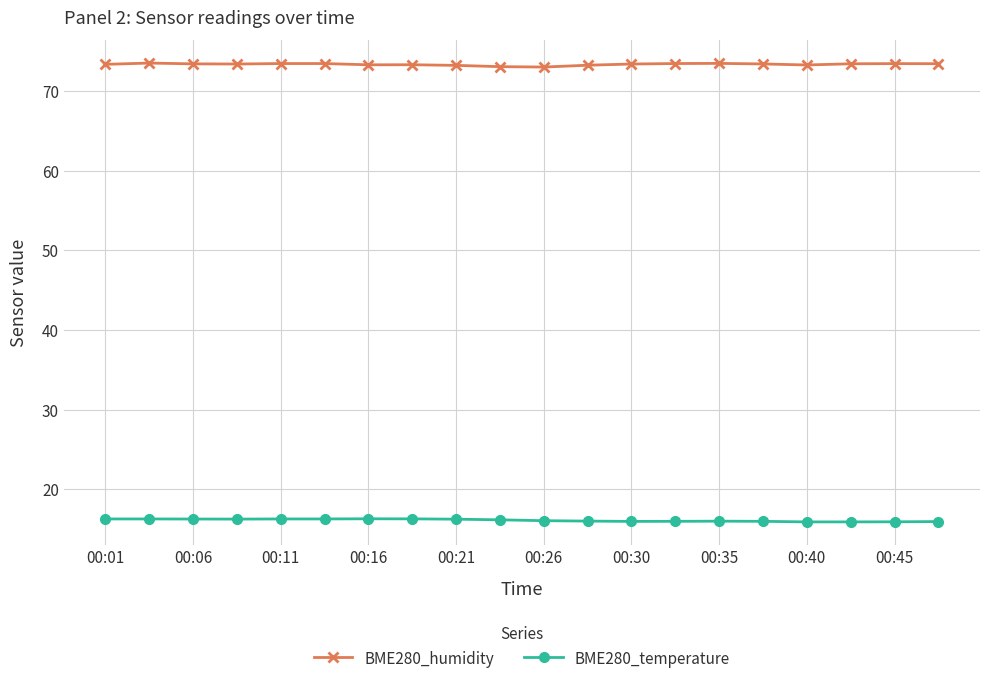

What is the highest value of the BME280_temperature series?

16.3